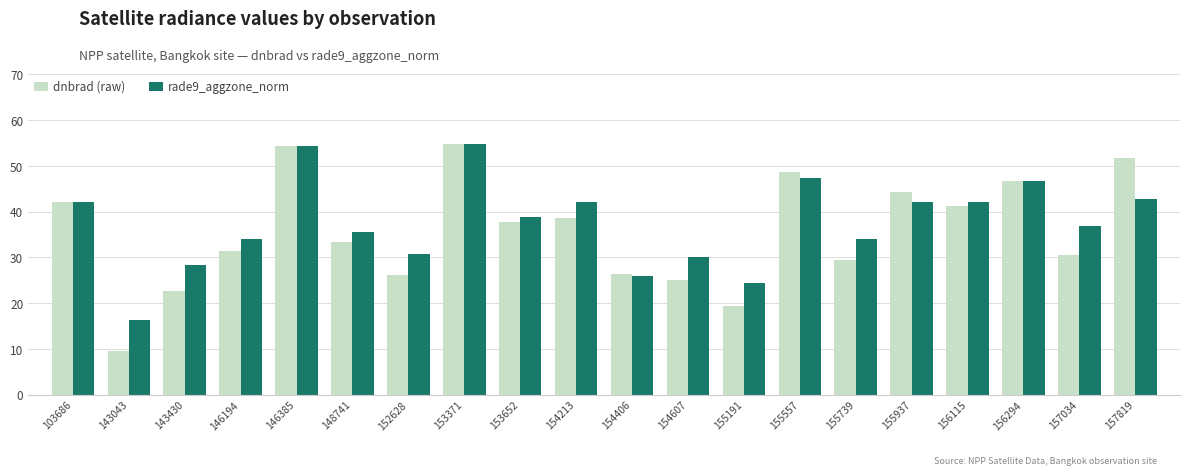

What are all the series names shown in the legend?

dnbrad (raw), rade9_aggzone_norm